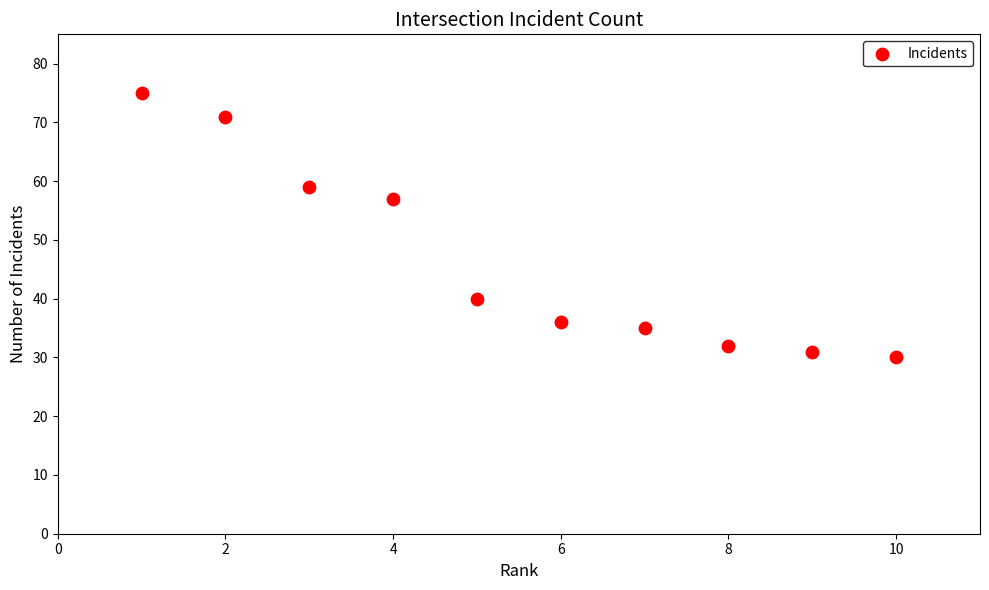

What Y value in the scatter plot is closest to 52?

57